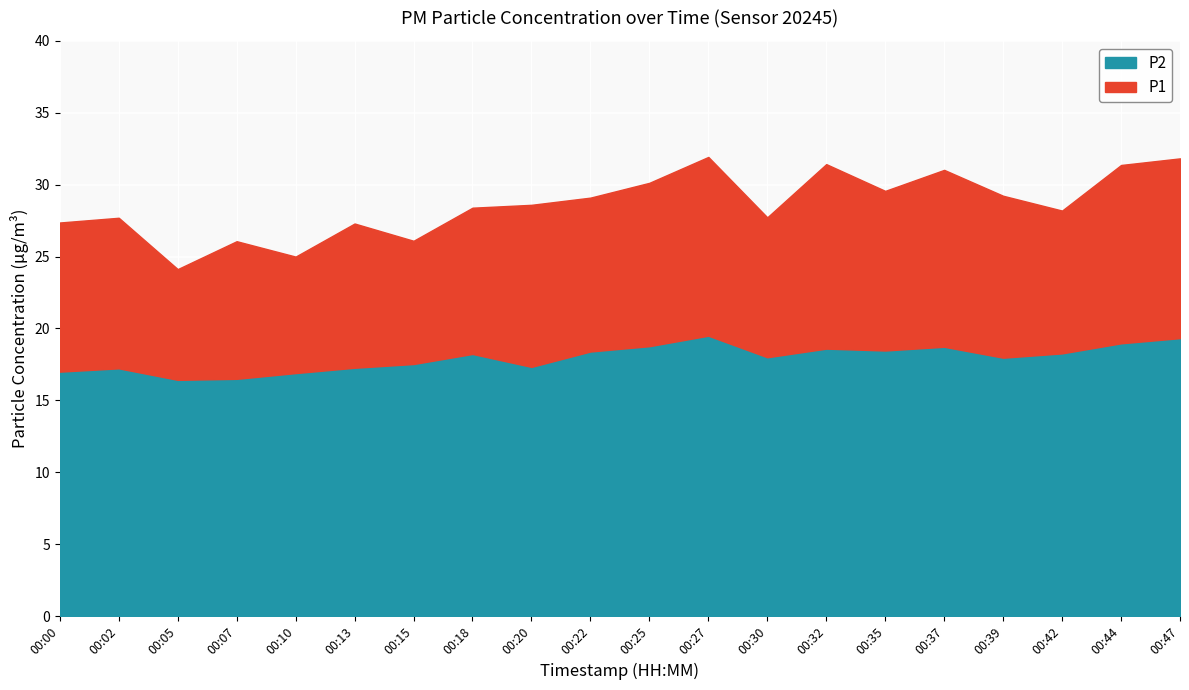

How many data points in P1 are less than 28?

8